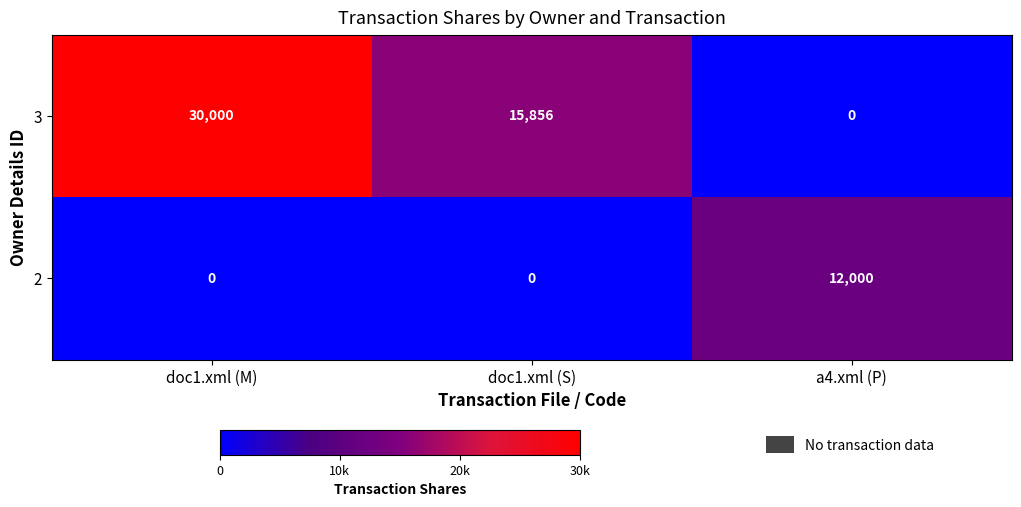

At which category is the sum across all series the highest?

doc1.xml (M)